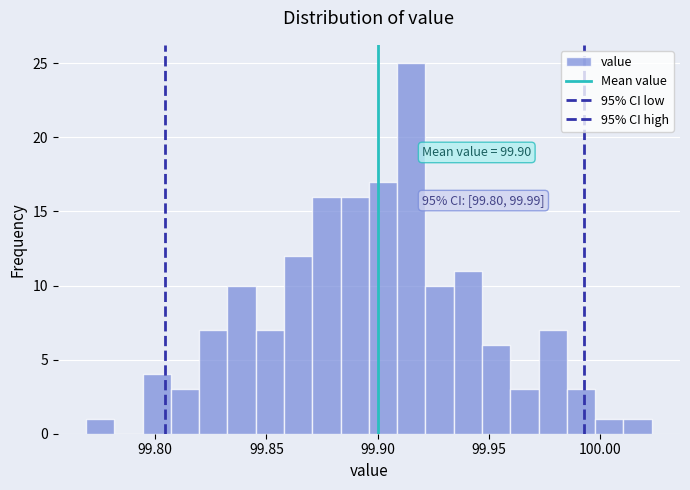

Read against the x-axis, roughly where is the centre of the tallest bar?

99.915